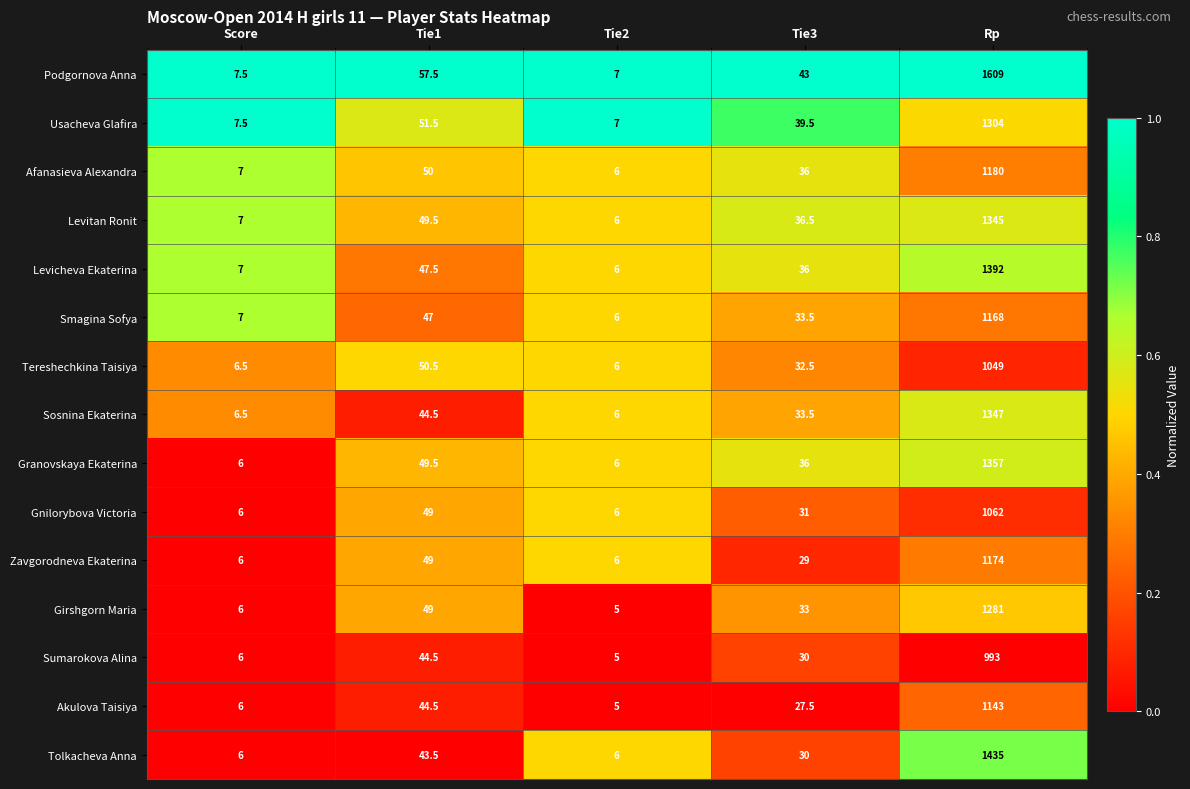

What value does the Levicheva Ekaterina series have at Tie3?

36.0